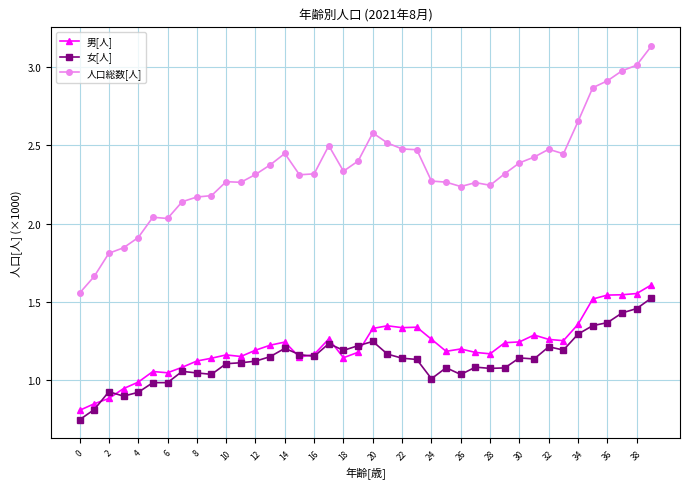

True or false: 人口総数[人] has more than 0 points higher than both neighbors.

True